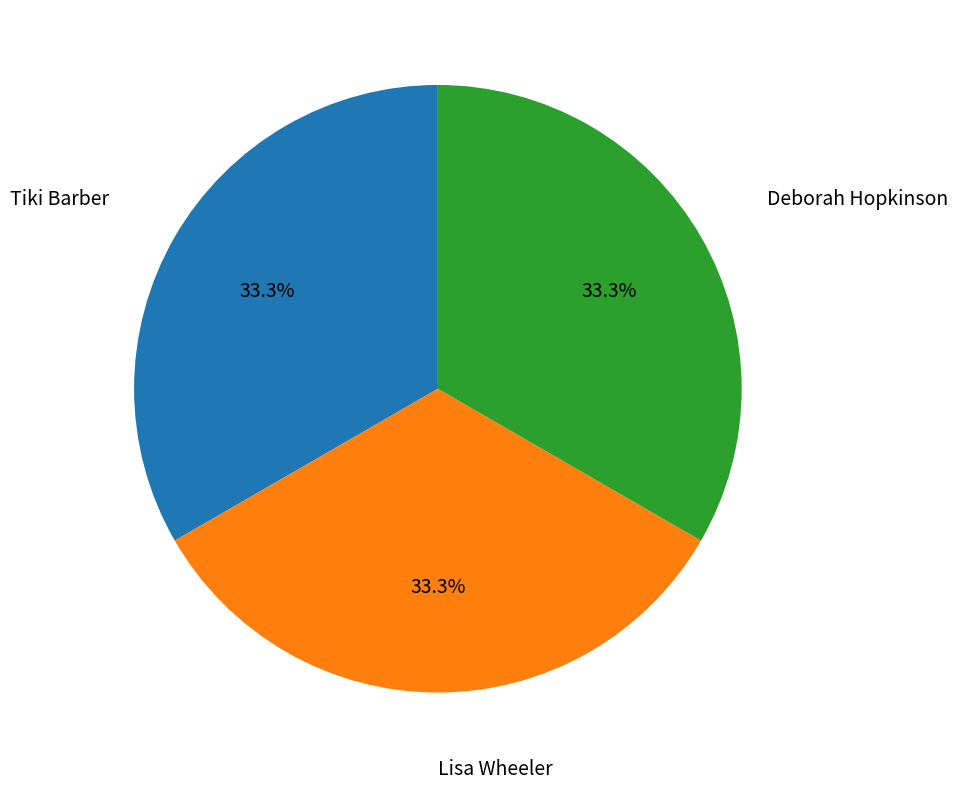

Does any single category account for the majority?

No